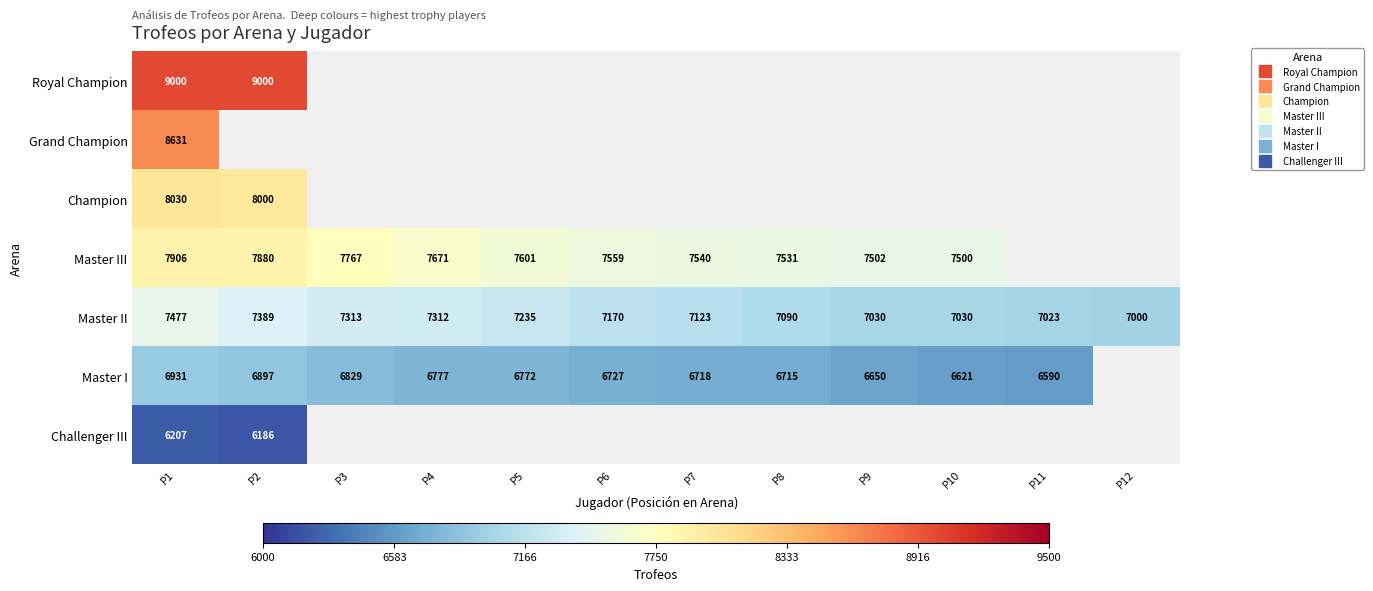

How many data points in Master II are above 7170?

5